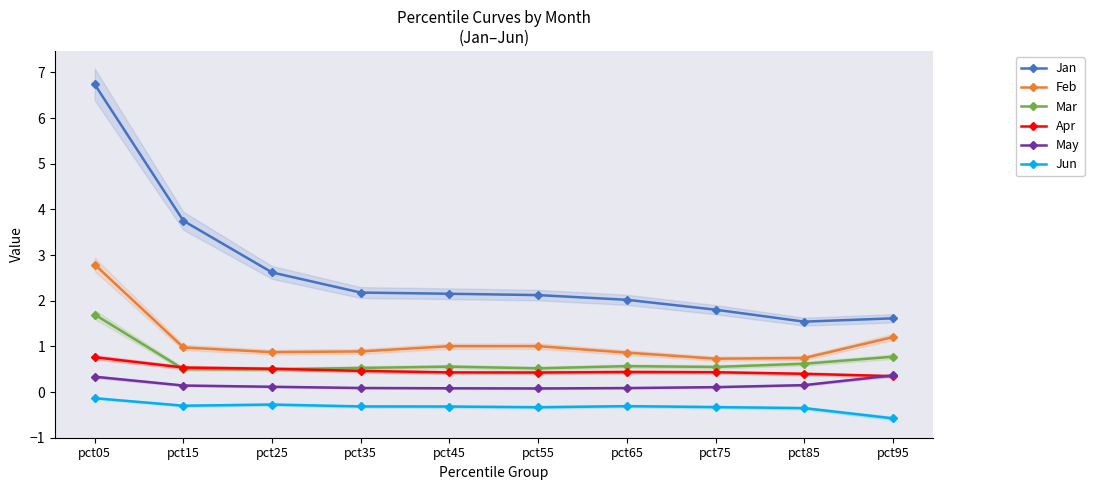

What is the maximum value shown in the chart?

6.7